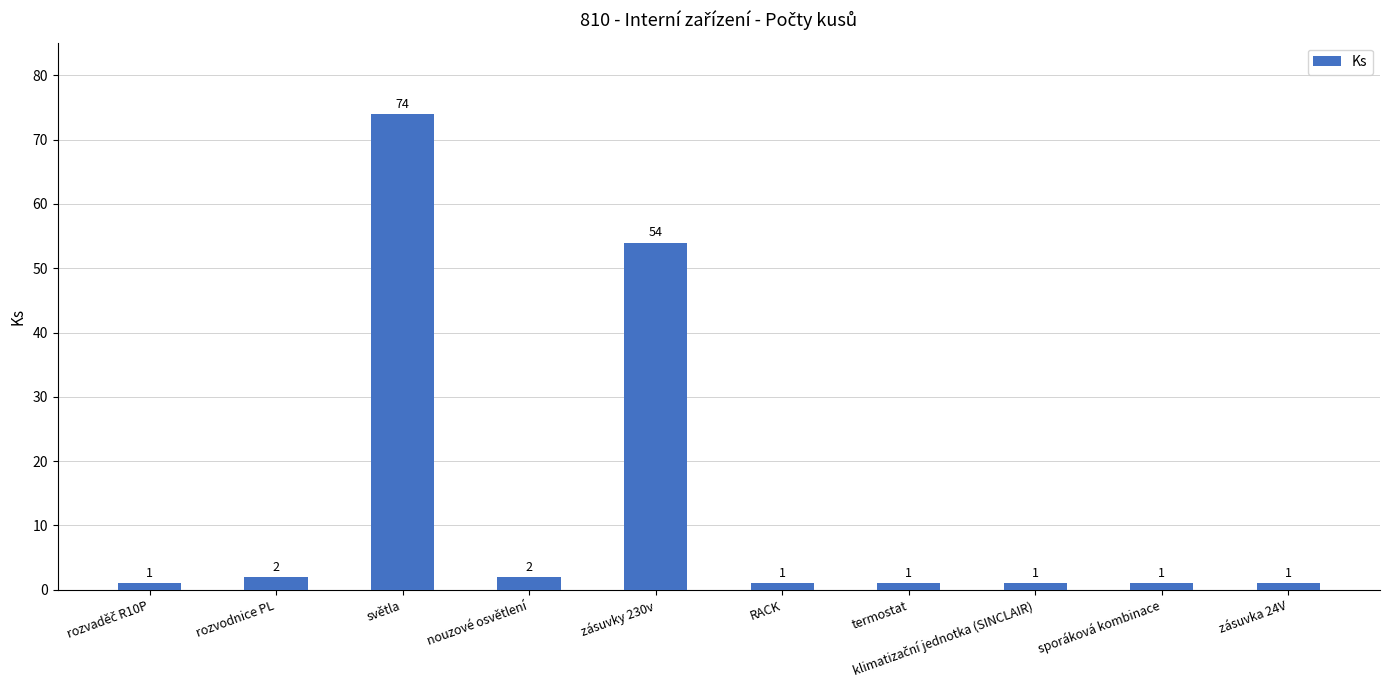

What is the difference between the second highest and minimum values?

53